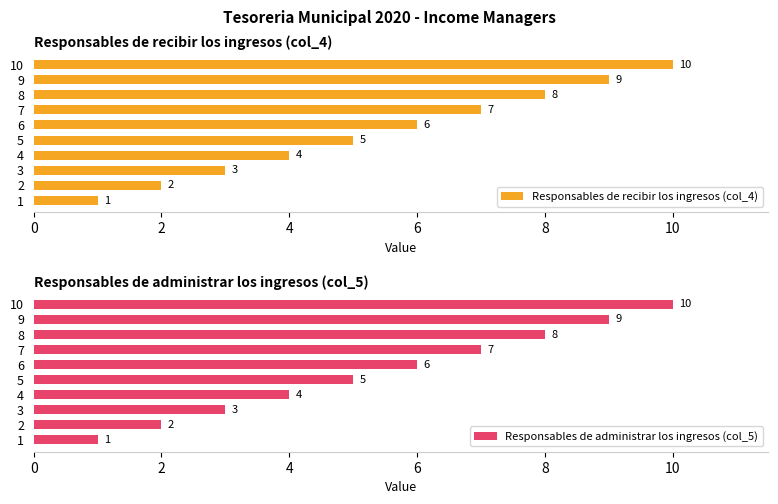

Rank the series by their maximum value, from highest to lowest.

Responsables de recibir los ingresos (col_4), Responsables de administrar los ingresos (col_5)